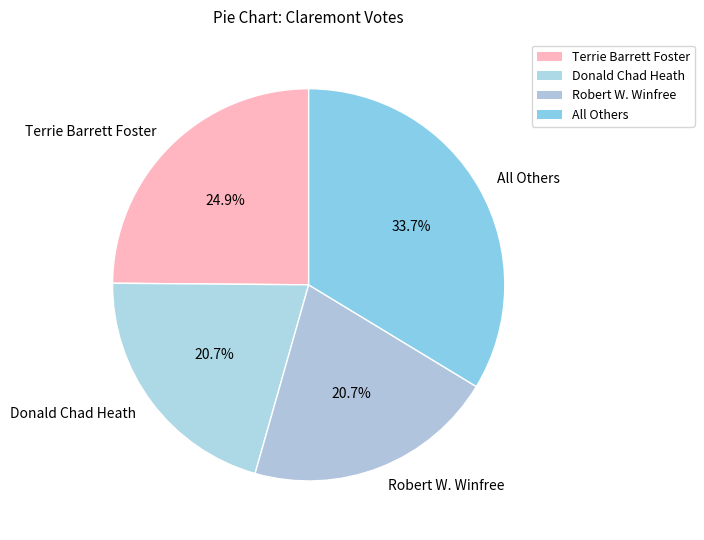

How many segments does this pie chart have?

4